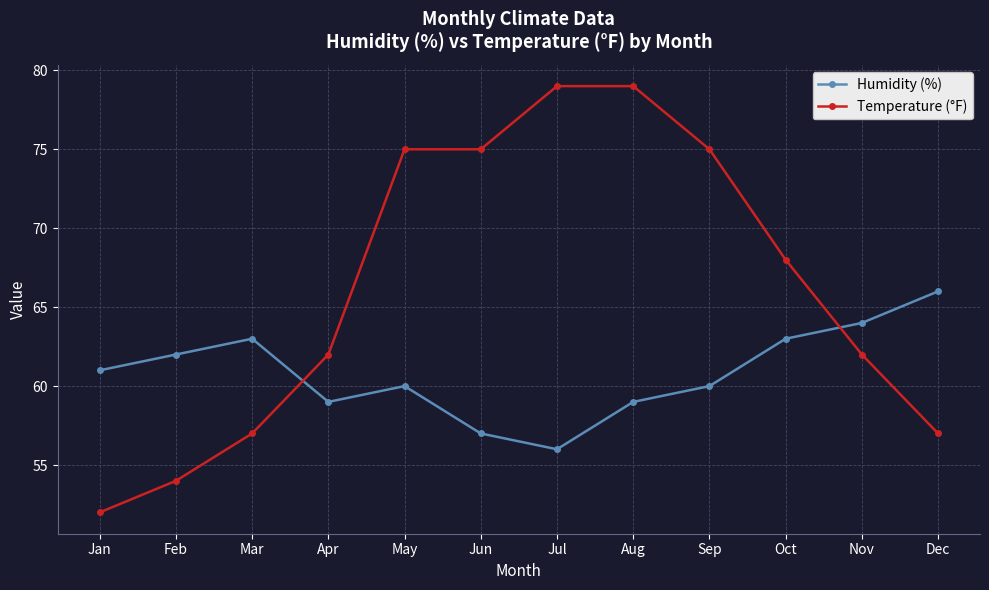

Which series has the widest spread of values?

Temperature (°F)